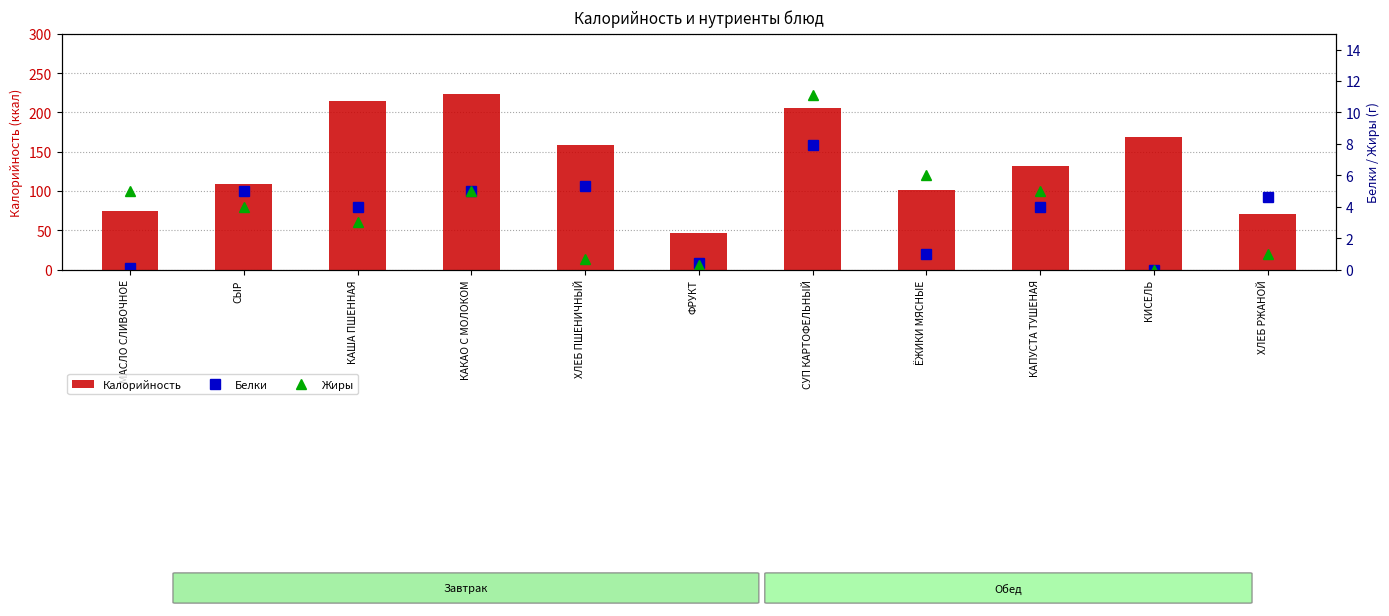

Where is Белки nearest to the value 3?

КАША ПШЕННАЯ